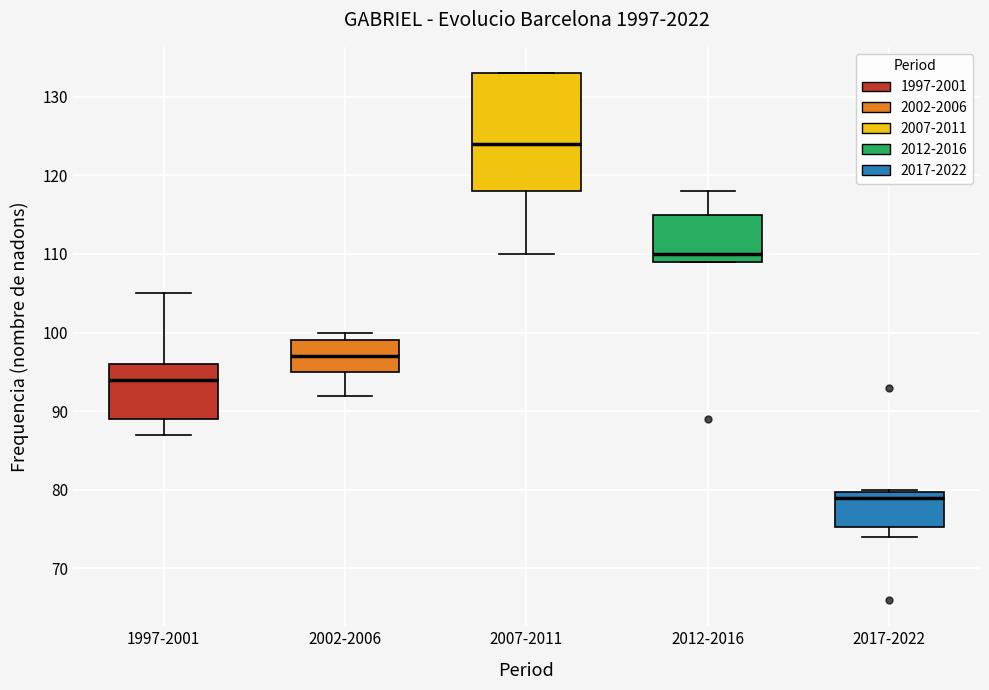

Which box's median line is the highest?

2007-2011